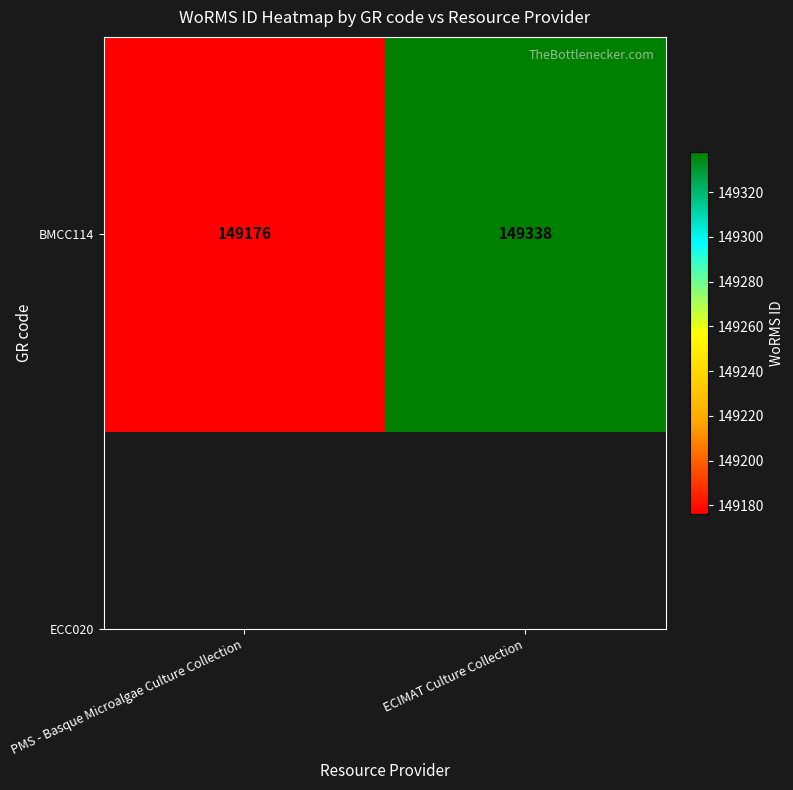

Between PMS - Basque Microalgae Culture Collection and ECIMAT Culture Collection, which is larger?

ECIMAT Culture Collection